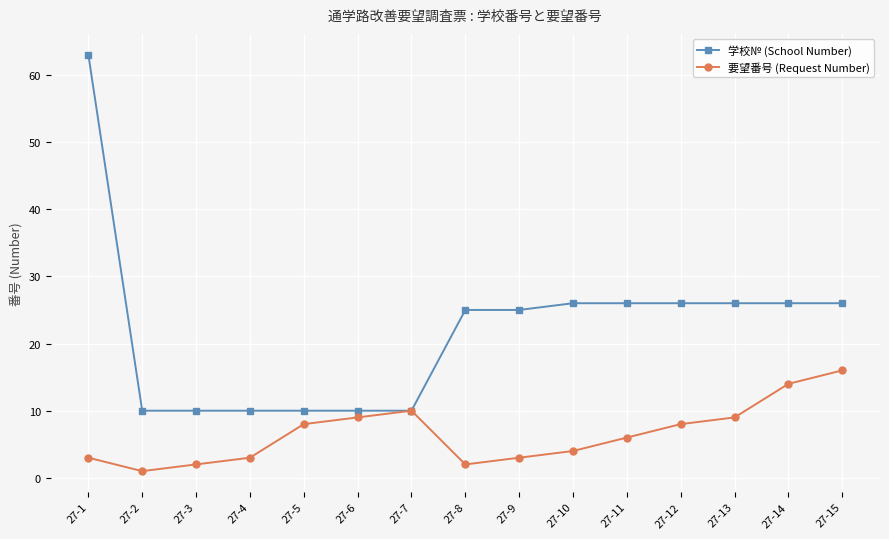

What is the difference between the maximum and minimum values in the 学校№ (School Number) series?

53